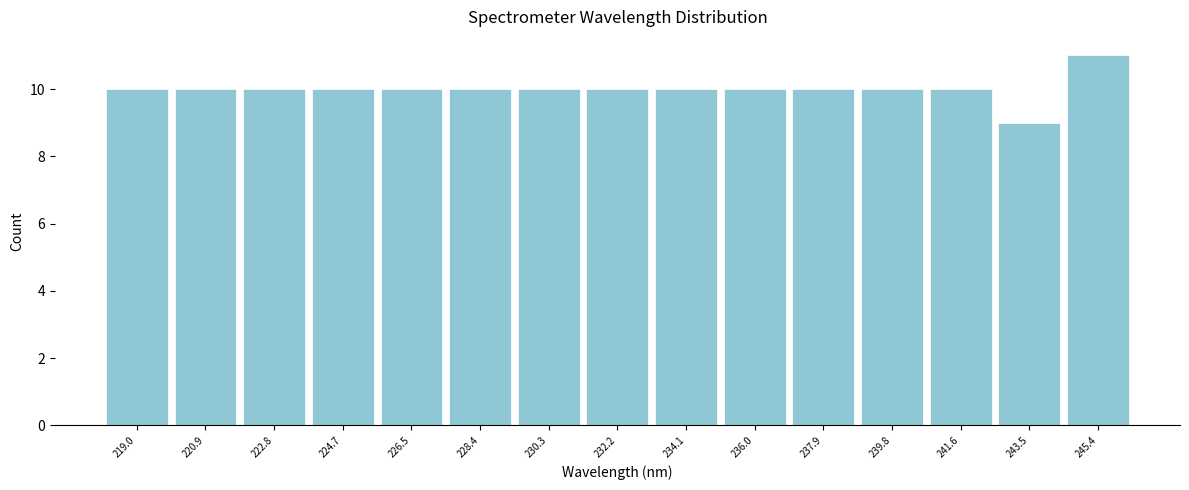

Reading left to right, list every bar in this chart as the range it spans on the x-axis followed by its height. Neither the bar edges nor the heights are printed on the chart, so give them approximately, as read against the axes.

218.0 to 220.0: 10
220.0 to 221.8: 10
221.8 to 223.8: 10
223.8 to 225.6: 10
225.6 to 227.4: 10
227.4 to 229.4: 10
229.4 to 231.2: 10
231.2 to 233.2: 10
233.2 to 235.0: 10
235.0 to 237.0: 10
237.0 to 238.8: 10
238.8 to 240.6: 10
240.6 to 242.6: 10
242.6 to 244.4: 9
244.4 to 246.4: 11